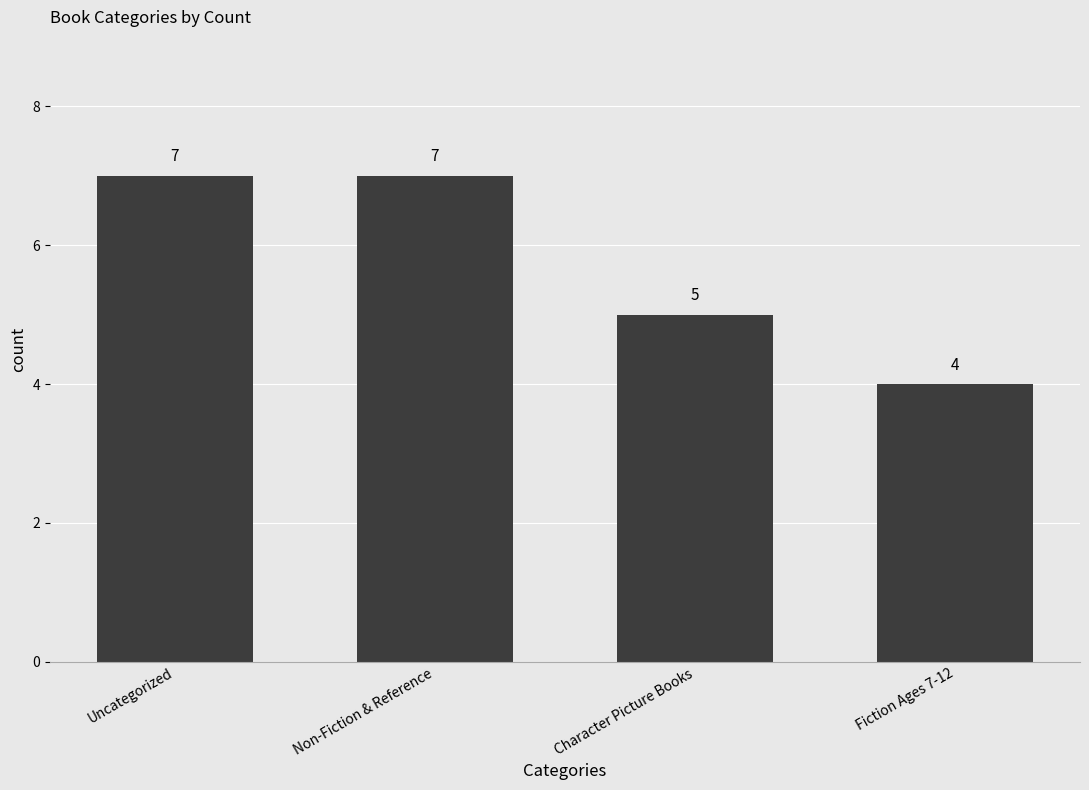

At which category does the chart reach its minimum across all series?

Fiction Ages 7-12